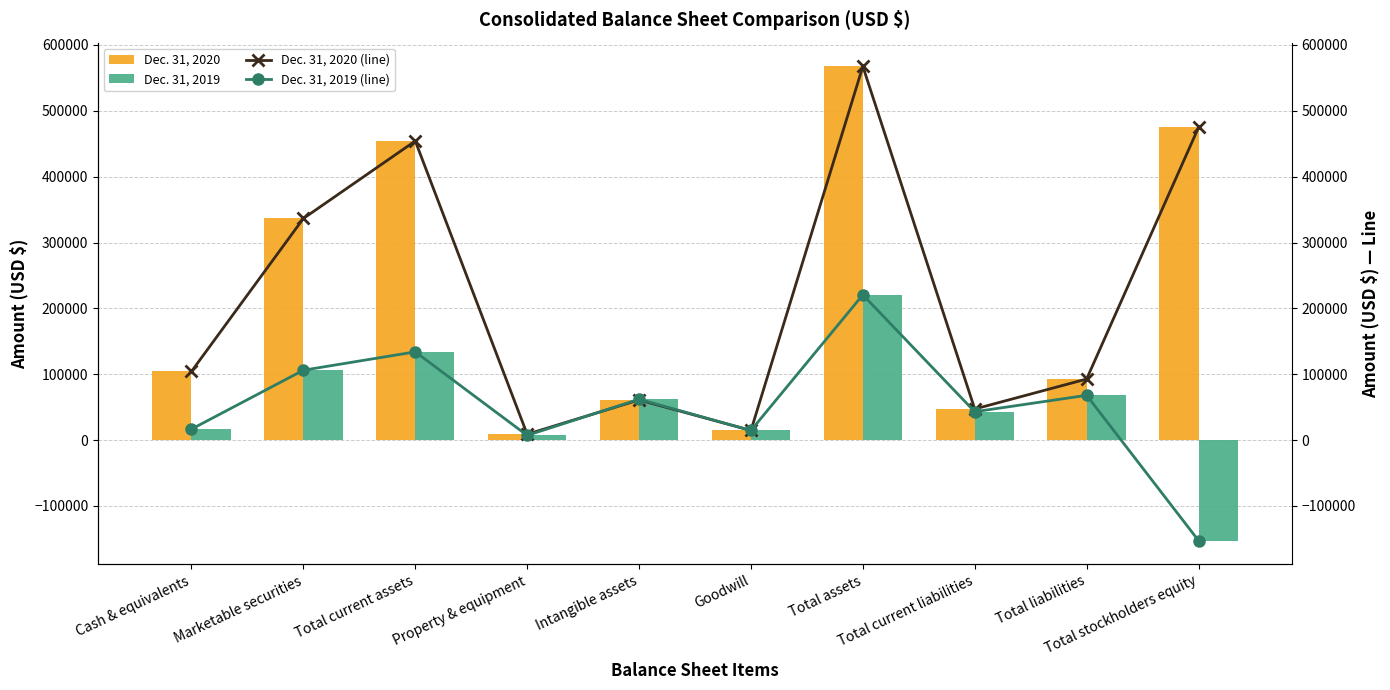

True or false: Dec. 31, 2019 (line) has a value of 133981 at Total current assets.

True